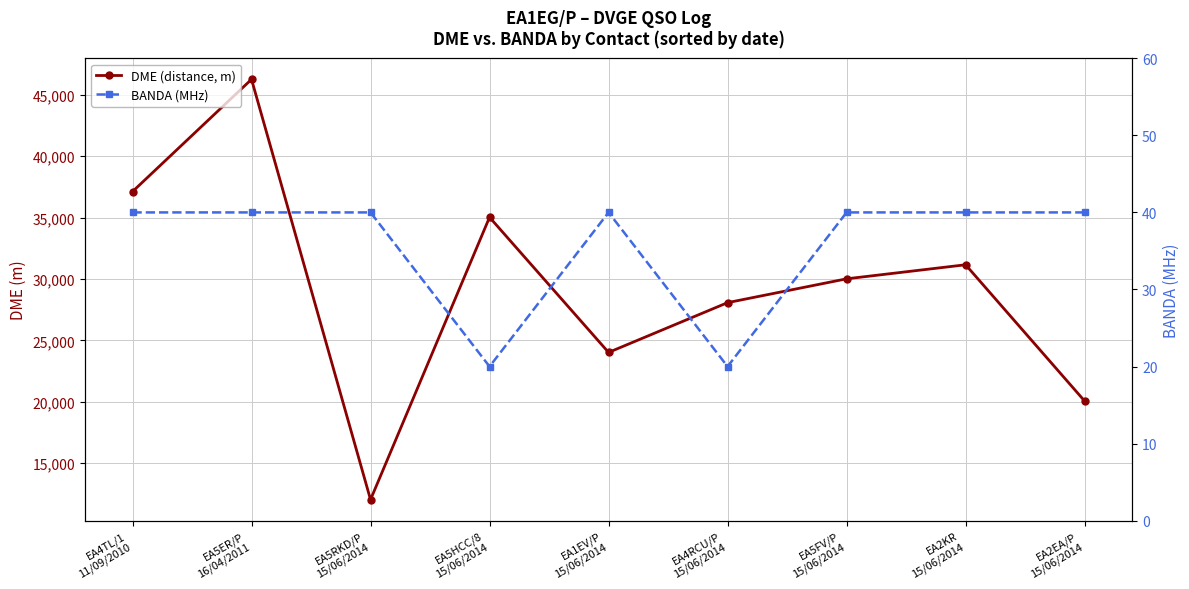

How many data points in BANDA (MHz) are less than 40?

2